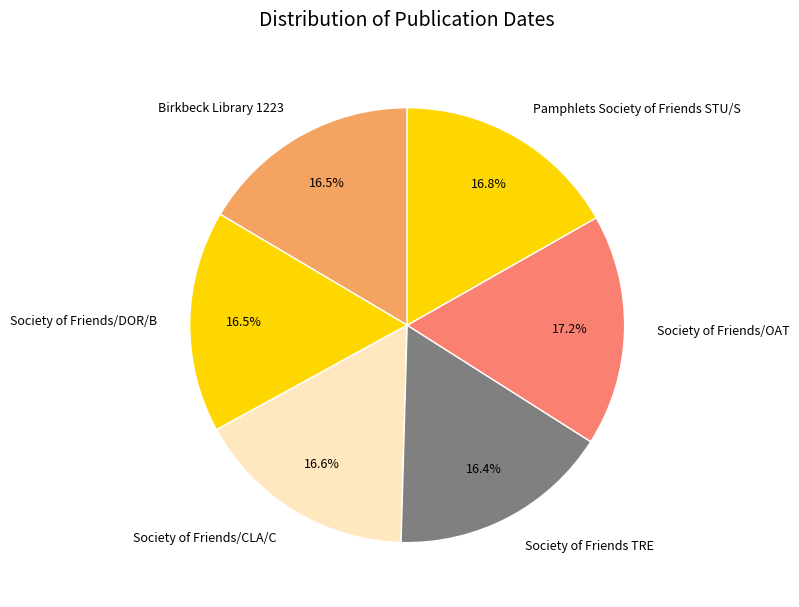

Approximately how many times larger is the value at Society of Friends TRE compared to Birkbeck Library 1223?

1.0